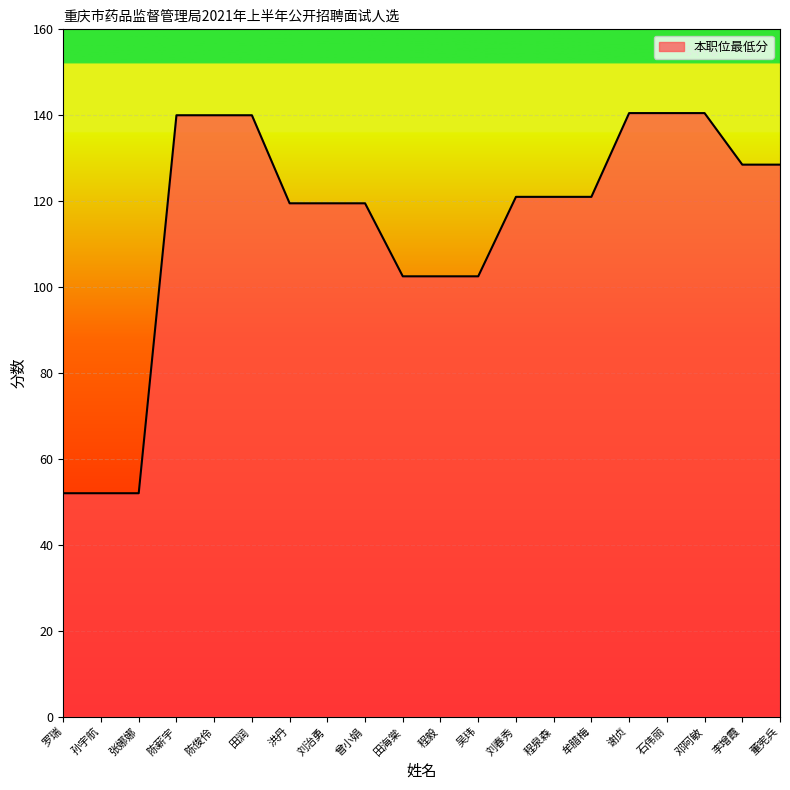

Which has a higher value, 曾小娟 or 田润?

田润